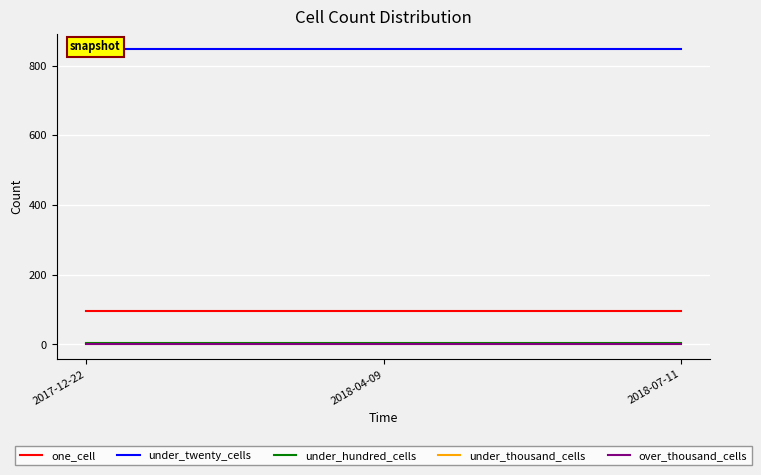

At how many categories does at least one series exceed 139?

3